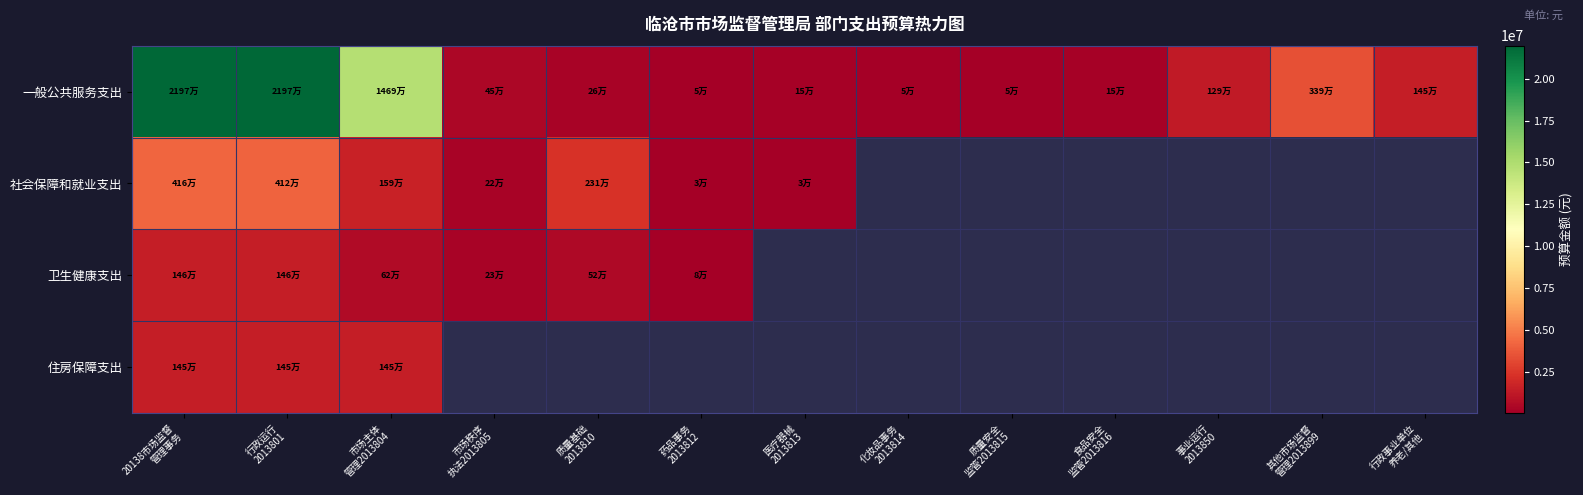

True or false: 一般公共服务支出 has a value of 150000.0 at 食品安全 监管2013816.

True